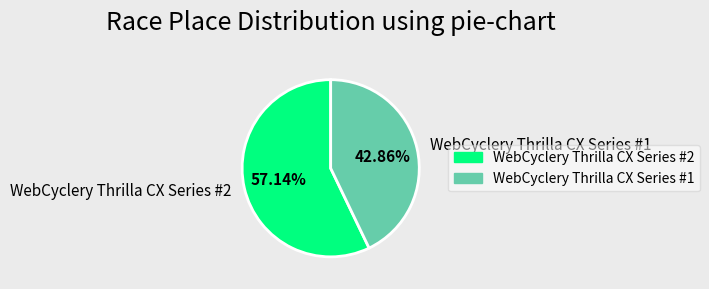

Is WebCyclery Thrilla CX Series #1 the majority of the pie?

No